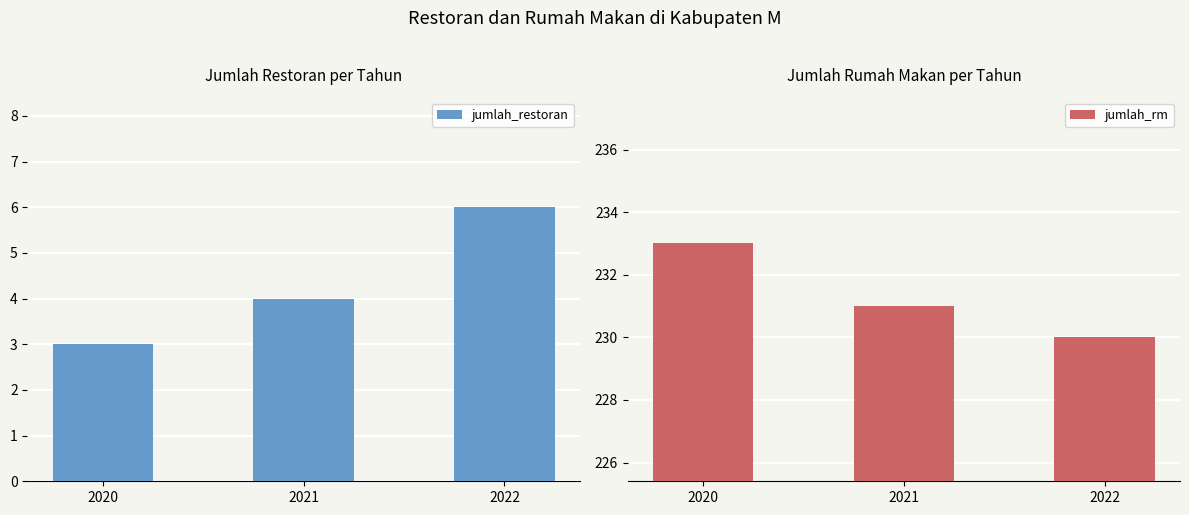

What are all the series names shown in the legend?

jumlah_restoran, jumlah_rm